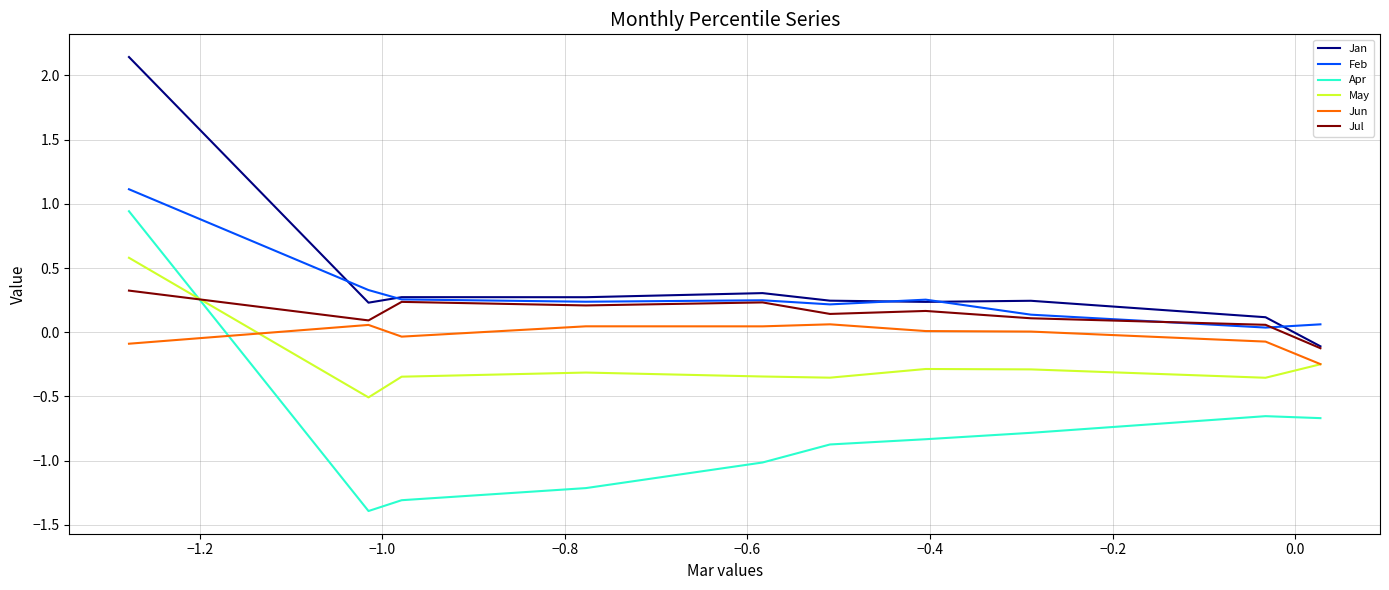

What is the lowest value of the Apr series?

-1.4